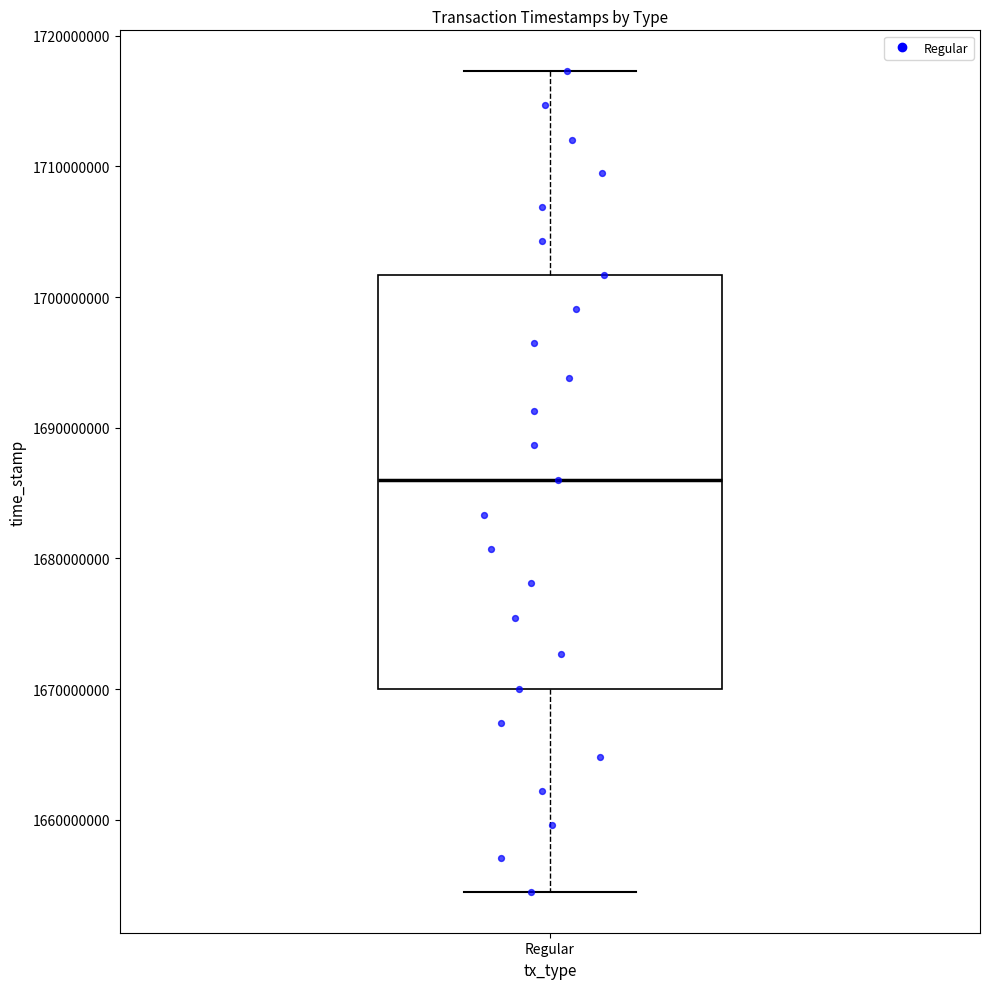

Read this box plot against the y-axis: the position of the median line, the range covered by the box, and the ends of both whiskers. The values are not printed on the chart, so give them approximately, as read against the axis.

median 1686000000, box 1670000000 to 1702000000, whiskers 1654000000 to 1717000000